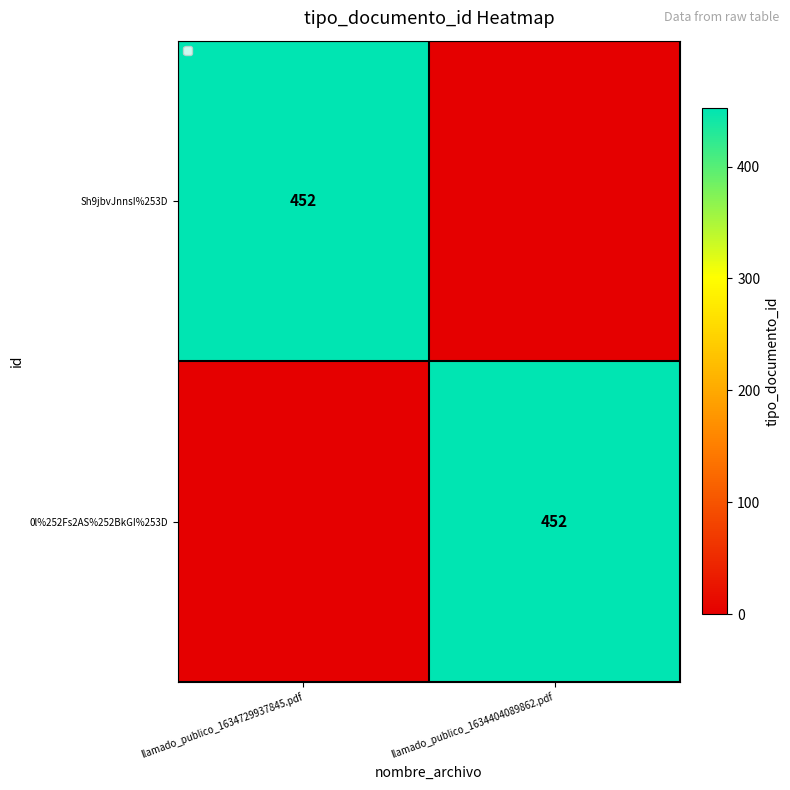

How many series are shown in this chart?

2